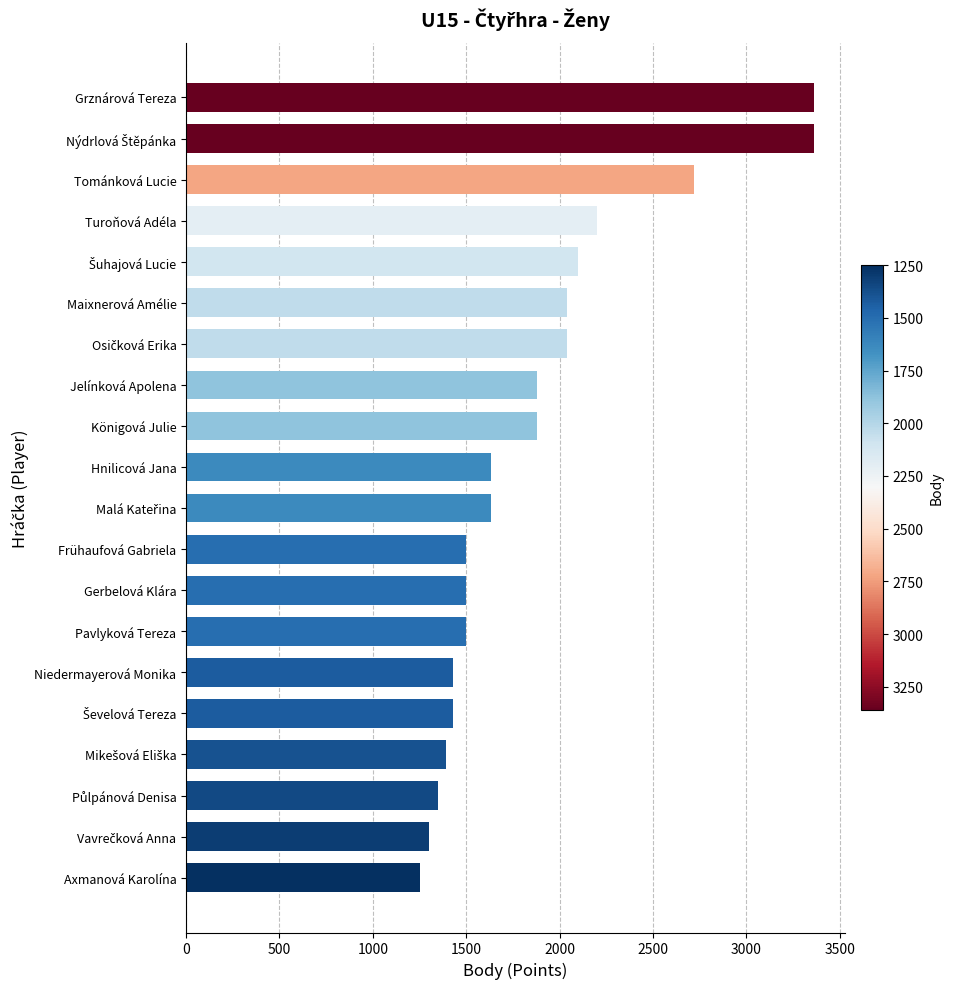

What is the sum of all values?

37490